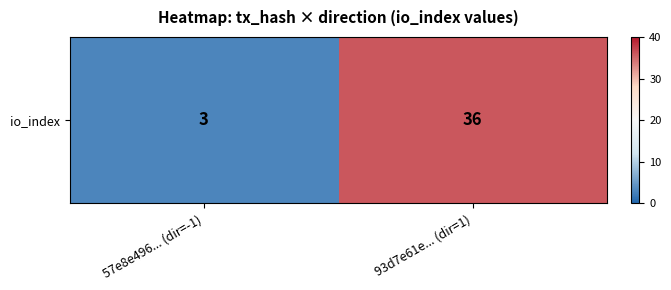

Reading left to right, transcribe all the data shown in this chart.

3	36